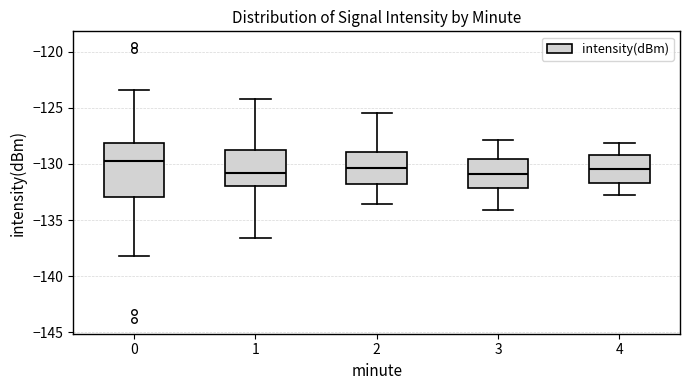

Comparing the boxes themselves (not the whiskers), which one is the tallest?

0